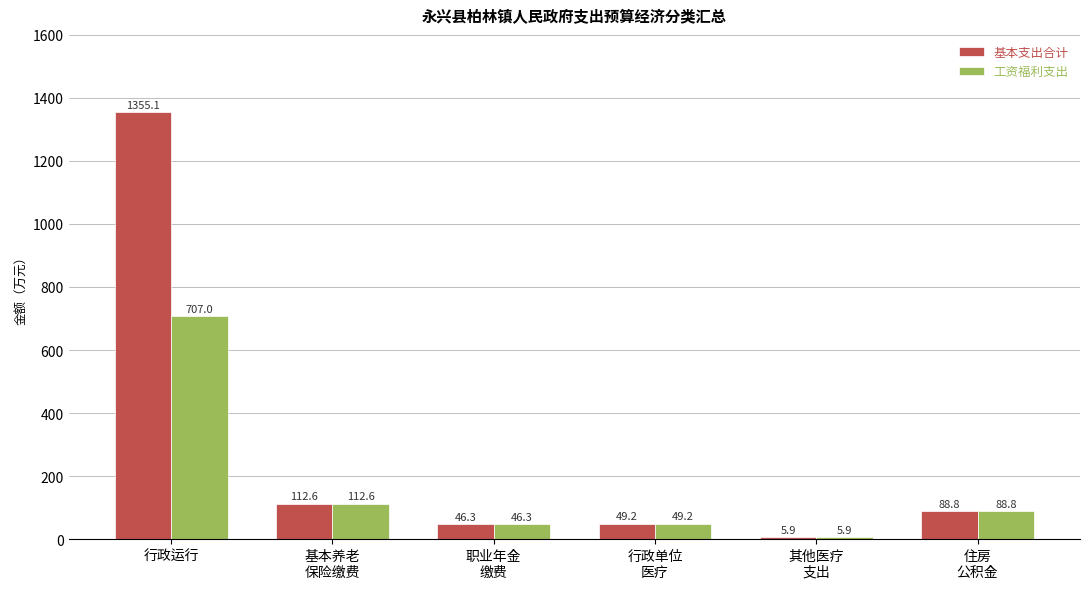

Is it true that 工资福利支出 equals 46.3 at 职业年金
缴费?

True